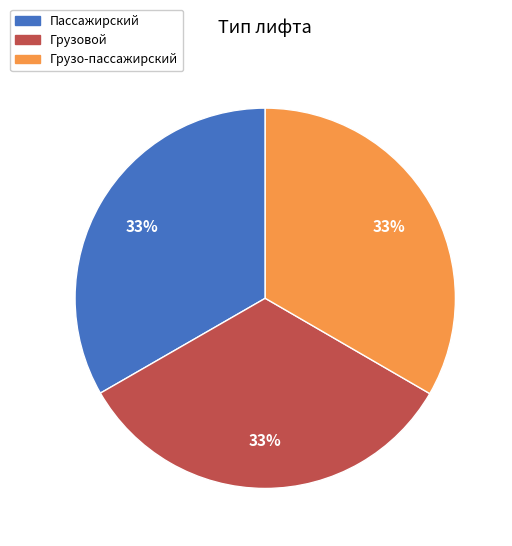

How many segments does this pie chart have?

3